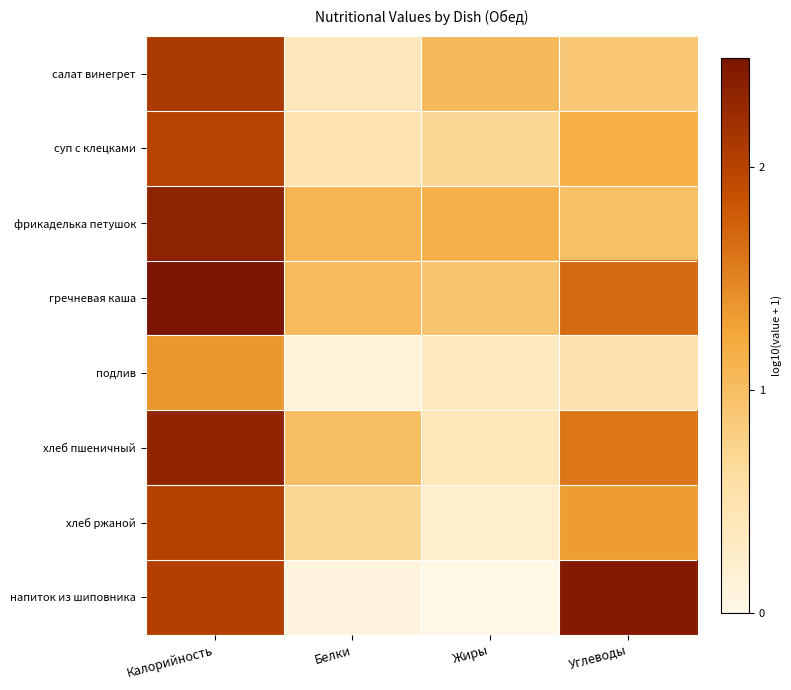

Reading left to right, extract all data points from this chart.

салат винегрет: Калорийность=2.1	Белки=0.4	Жиры=1.0	Углеводы=0.9
суп с клецками: Калорийность=2.0	Белки=0.5	Жиры=0.7	Углеводы=1.2
фрикаделька петушок: Калорийность=2.3	Белки=1.1	Жиры=1.2	Углеводы=1.0
гречневая каша: Калорийность=2.5	Белки=1.0	Жиры=0.9	Углеводы=1.7
подлив: Калорийность=1.4	Белки=0.1	Жиры=0.4	Углеводы=0.5
хлеб пшеничный: Калорийность=2.3	Белки=1.0	Жиры=0.4	Углеводы=1.6
хлеб ржаной: Калорийность=2.0	Белки=0.7	Жиры=0.2	Углеводы=1.3
напиток из шиповника: Калорийность=2.0	Белки=0.1	Жиры=0.0	Углеводы=2.4